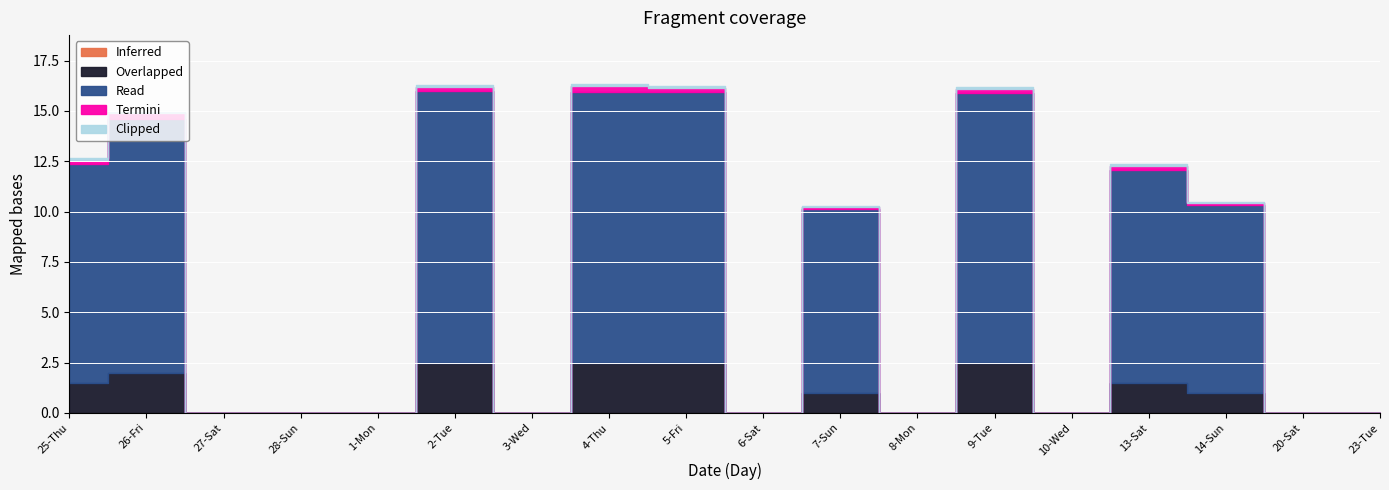

The value of Termini at 1-Mon is 0.2. True or false?

False